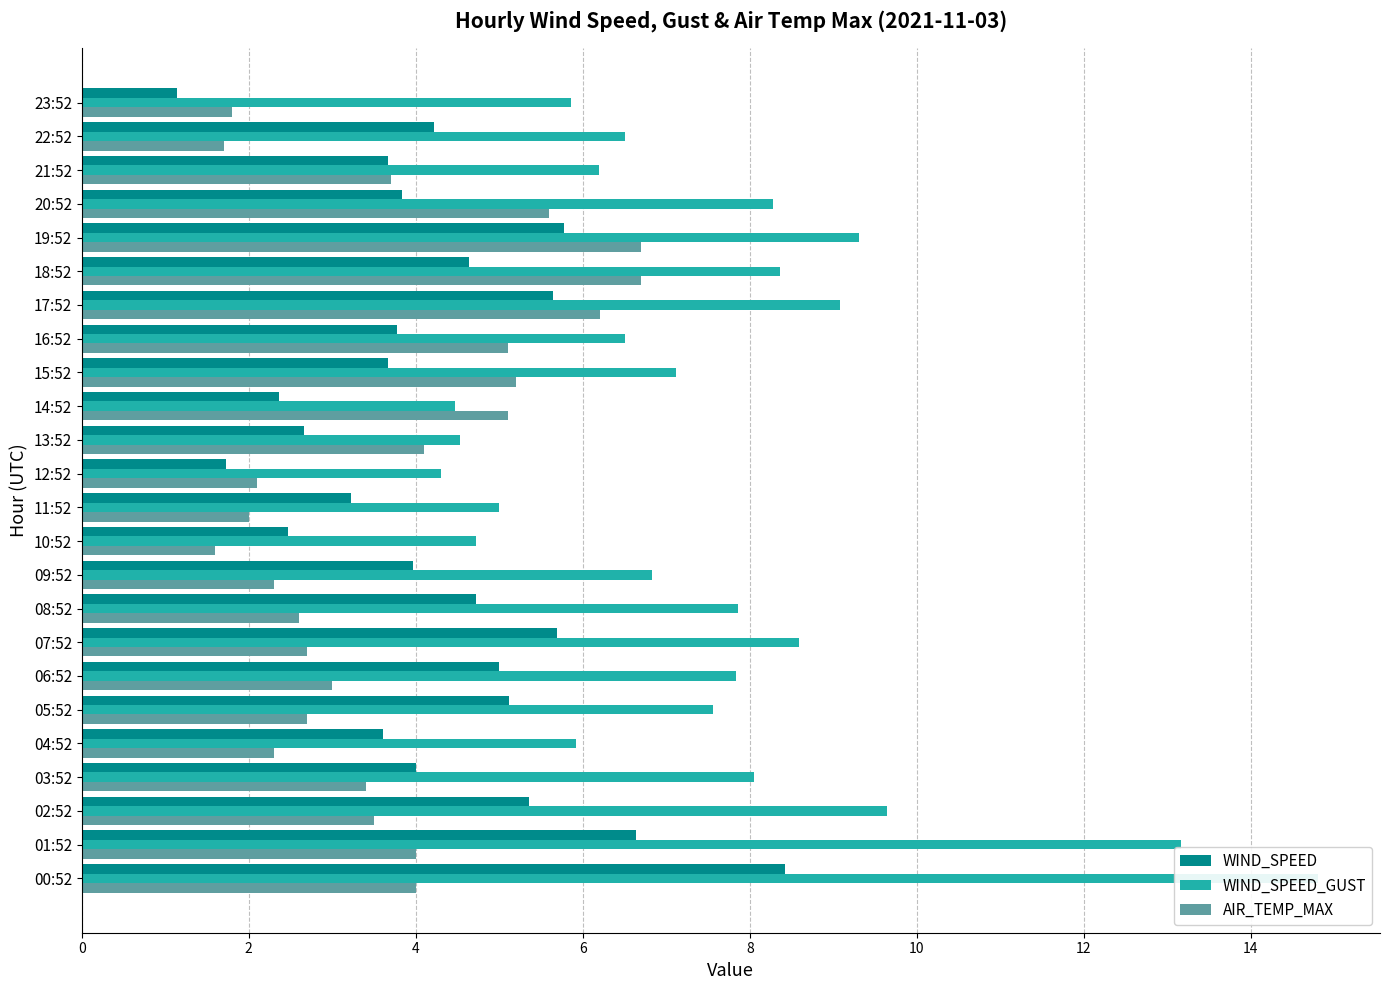

Rank the series at 21:52 from lowest to highest value.

WIND_SPEED, AIR_TEMP_MAX, WIND_SPEED_GUST